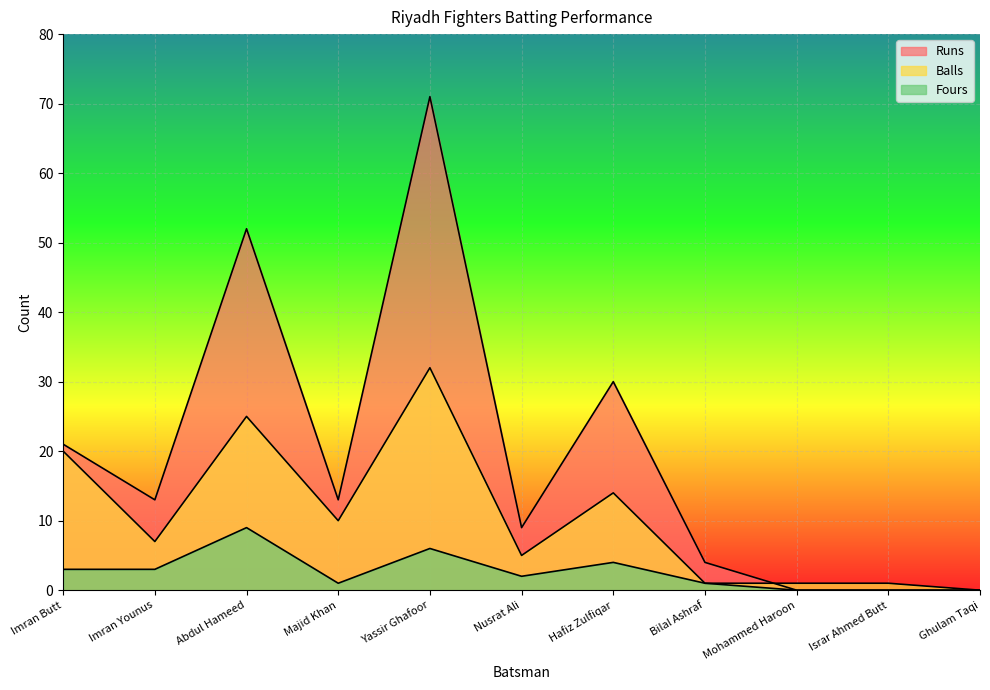

List the series in order of their overall mean, highest first.

Runs, Balls, Fours